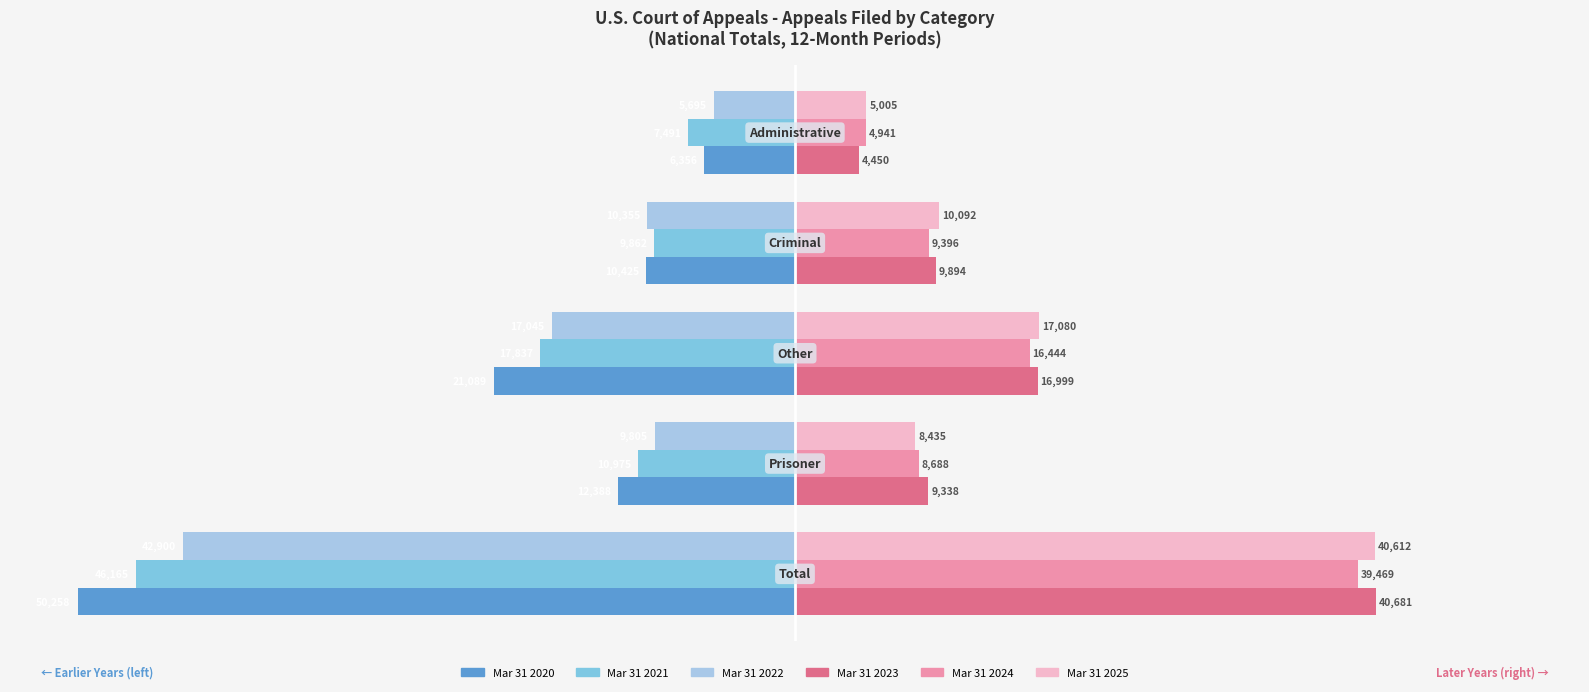

Which series has the largest total across all categories?

Mar 31 2023